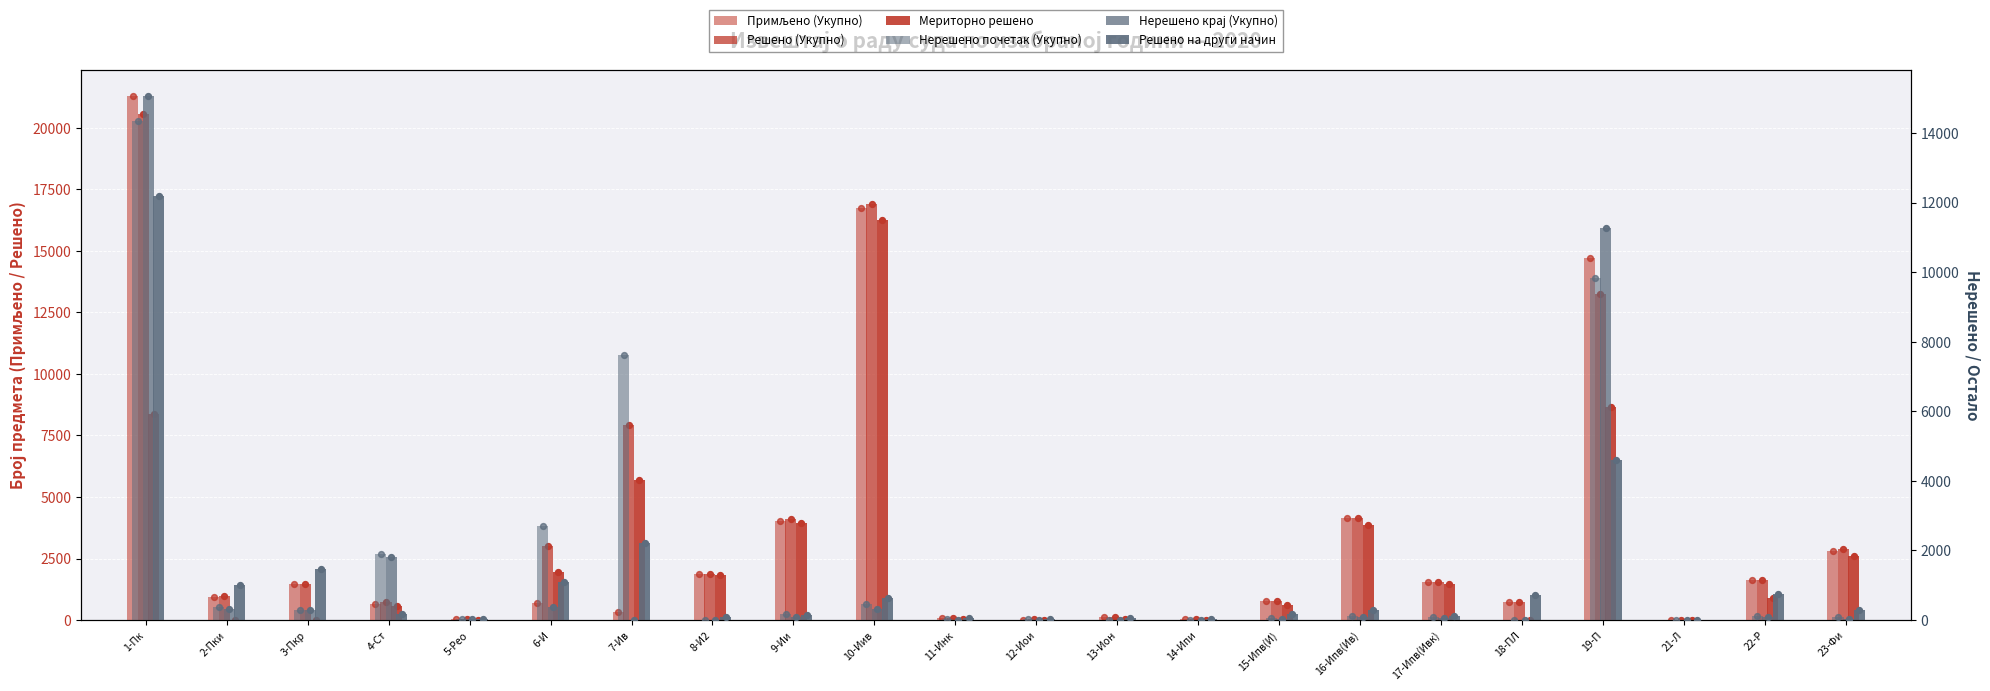

Is the value of Нерешено почетак (Укупно) at 16-Ипв(Ив) greater than the value of Мериторно решено at 10-Иив?

No